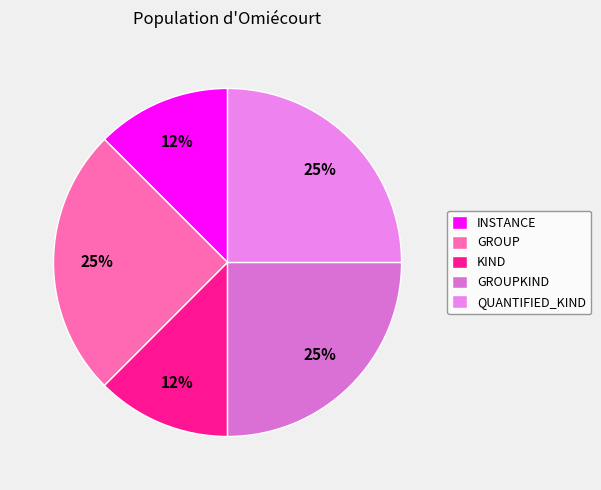

How many segments does this pie chart have?

5